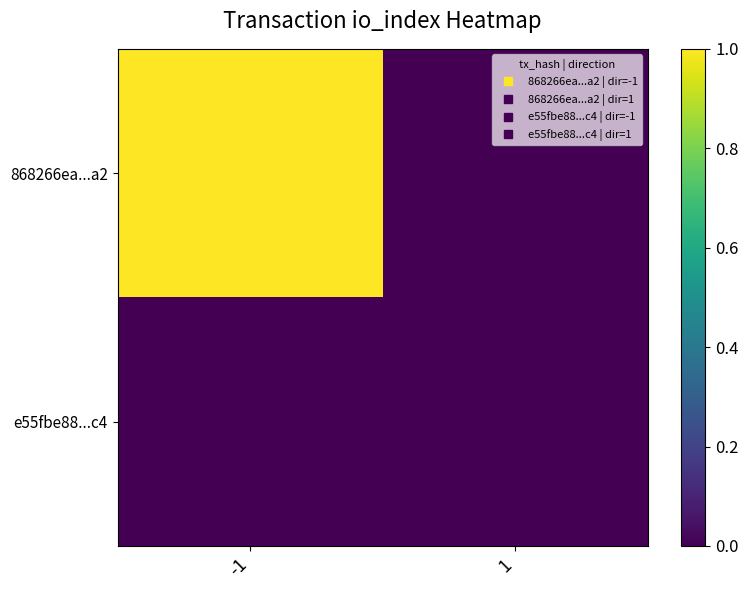

At how many categories does at least one series exceed 0?

1